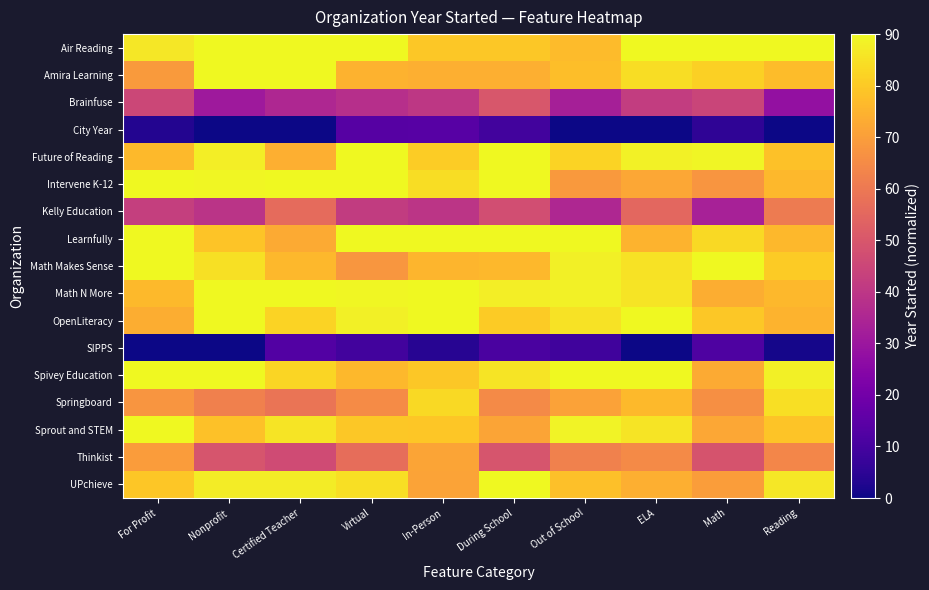

What is the difference between the highest and lowest values at During School?

80.7